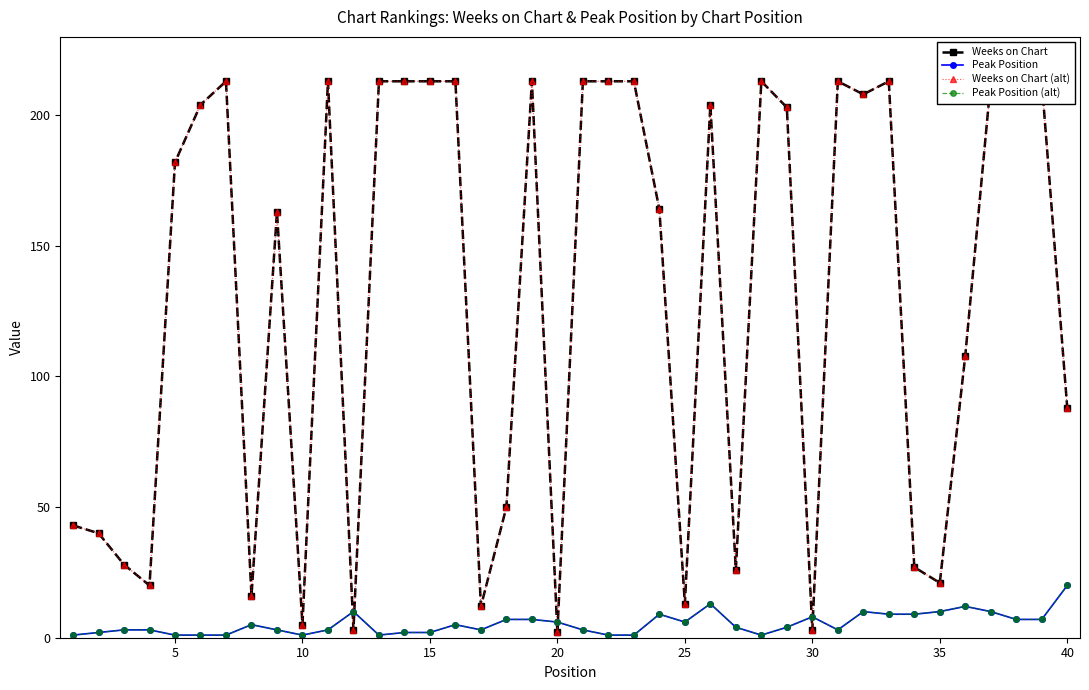

What is the minimum value shown in the chart?

1